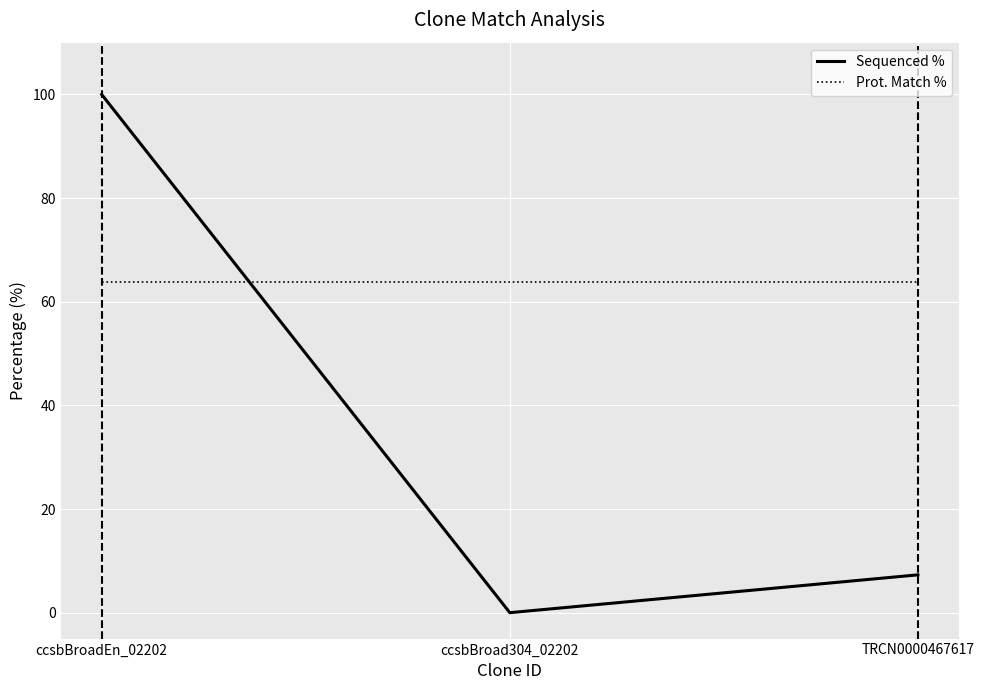

List the series in order of their peak value, highest first.

Sequenced %, Prot. Match %